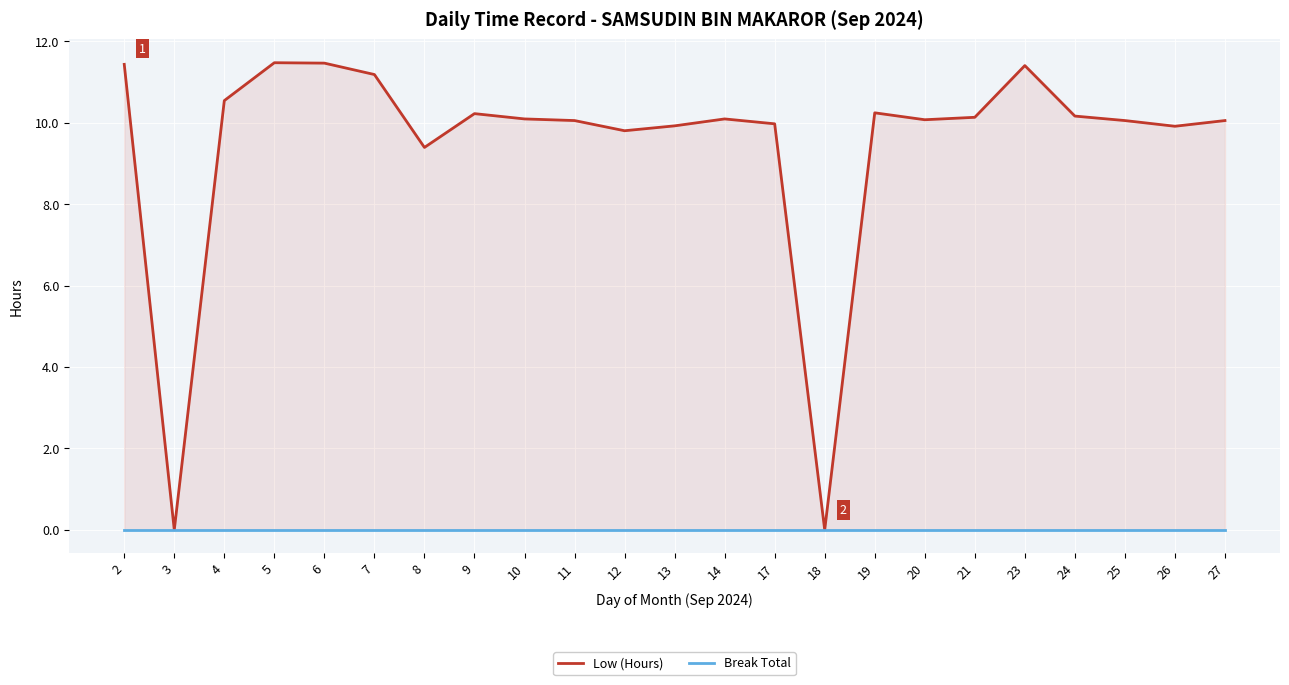

Where is the first local maximum for Low (Hours)?

5